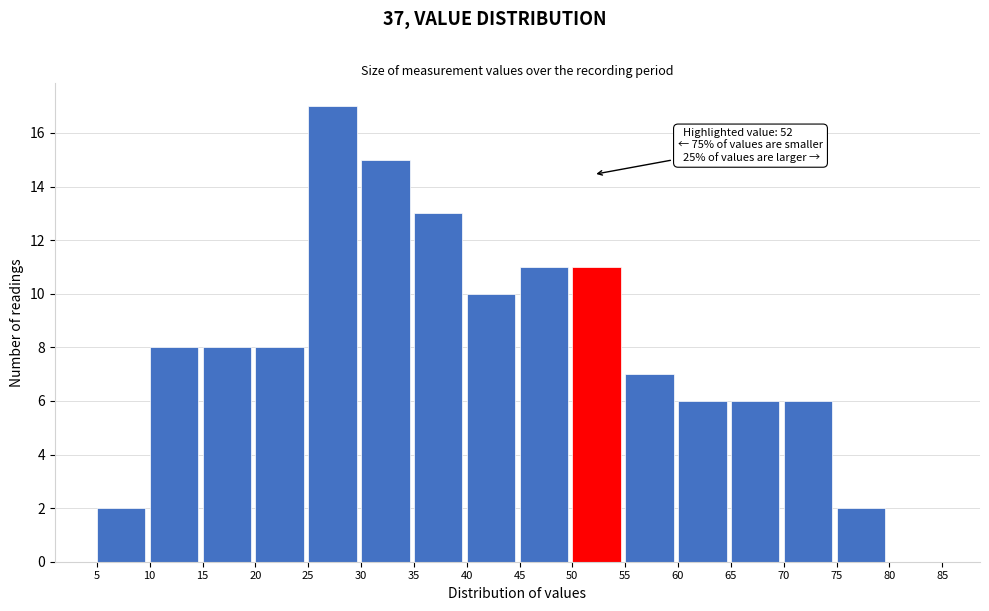

Which range on the x-axis has the tallest bar?

25 to 30